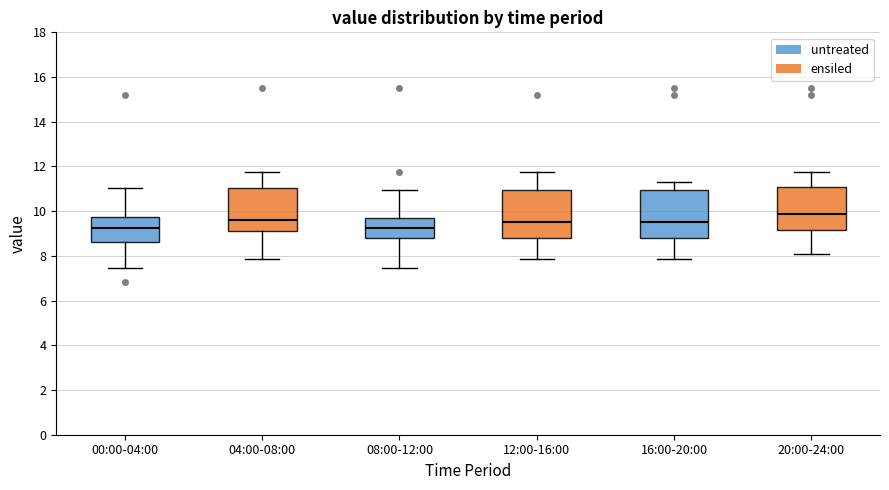

Reading left to right, transcribe this box plot: for each box, give where its median line is, the range the box spans, and where its two whiskers end, as read against the y-axis. The values are not printed on the chart, so give them approximately, as read against the axis.

00:00-04:00: median 9.2, box 8.6 to 9.8, whiskers 7.4 to 11.0
04:00-08:00: median 9.6, box 9.2 to 11.0, whiskers 7.8 to 11.8
08:00-12:00: median 9.2, box 8.8 to 9.6, whiskers 7.4 to 11.0
12:00-16:00: median 9.6, box 8.8 to 11.0, whiskers 7.8 to 11.8
16:00-20:00: median 9.6, box 8.8 to 11.0, whiskers 7.8 to 11.4
20:00-24:00: median 9.8, box 9.2 to 11.0, whiskers 8.2 to 11.8